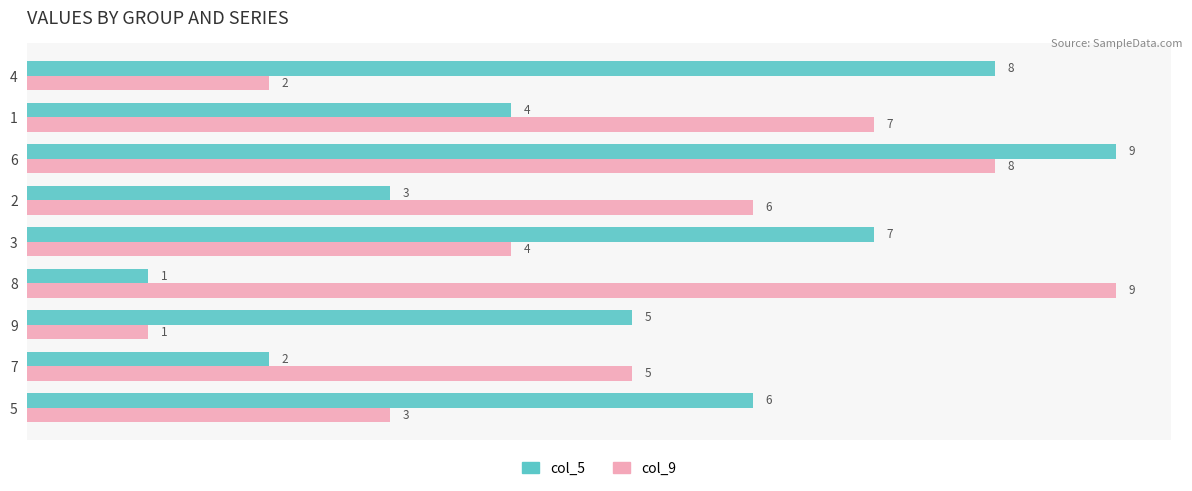

The value of col_5 at 1 is 3. True or false?

False